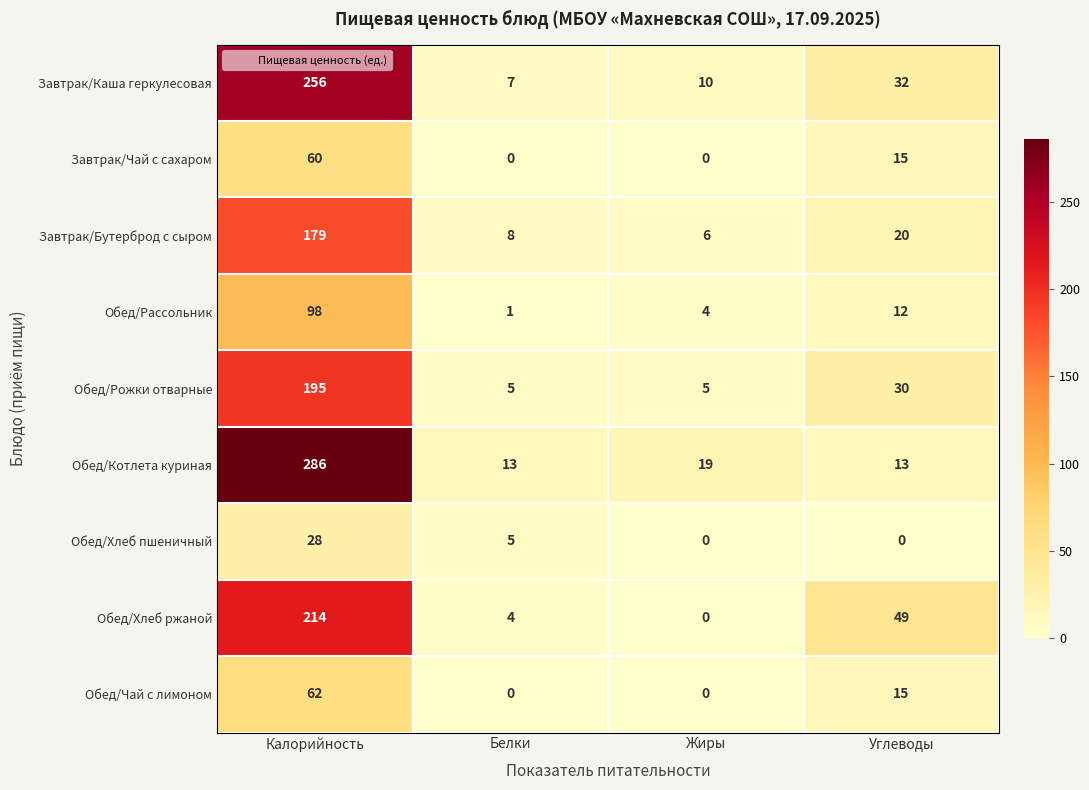

What is the total value across all series at Углеводы?

186